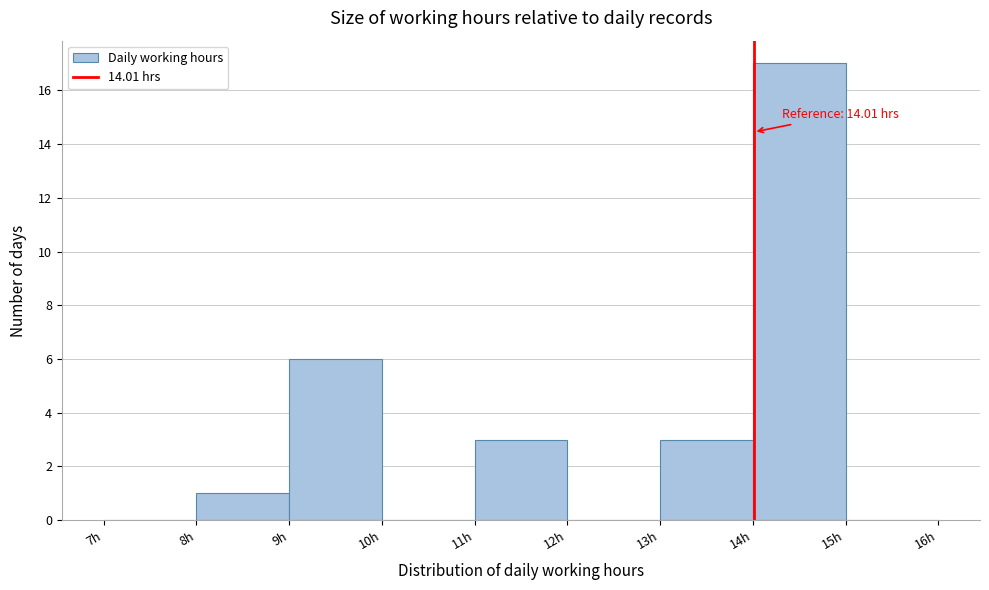

Which range on the x-axis has the tallest bar?

14 to 15